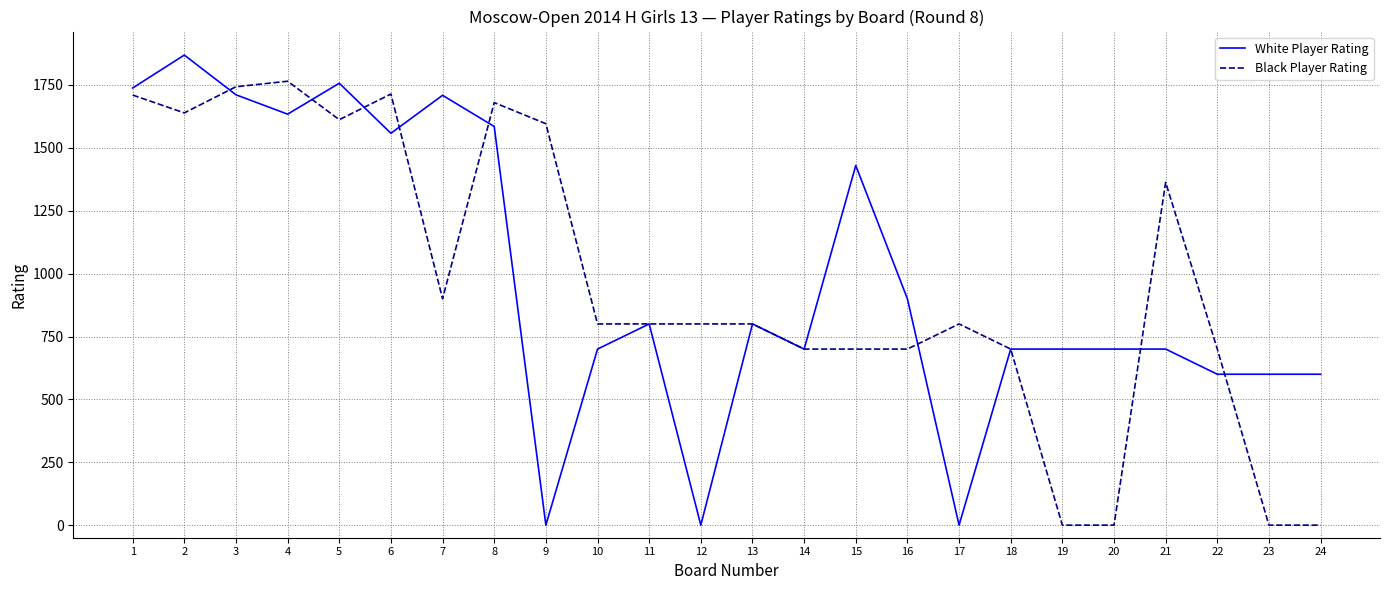

The value of White Player Rating at 18 is 700. True or false?

True